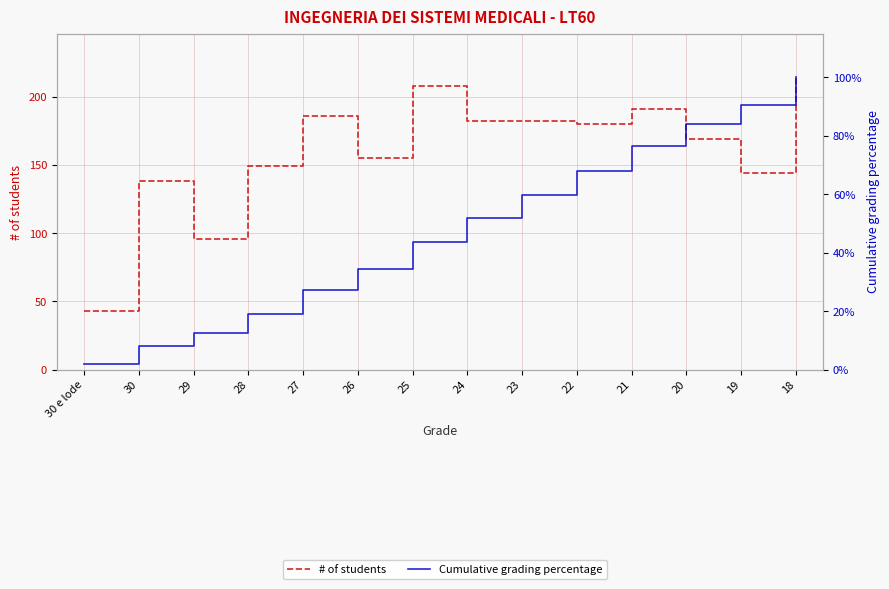

True or false: # of students has a value of 104.2 at 23.

False